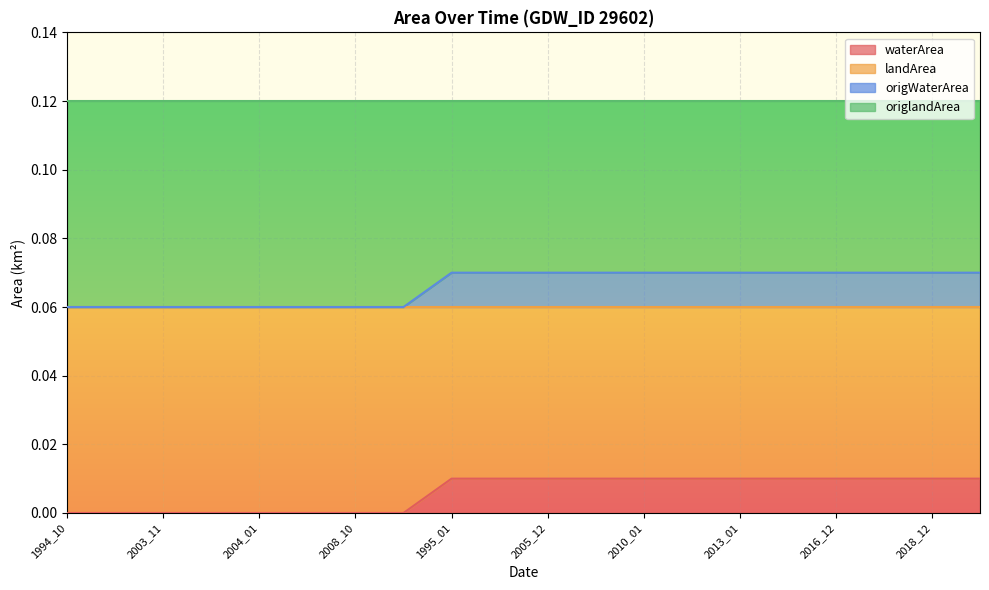

Does the chart display data point markers on the line(s)?

No